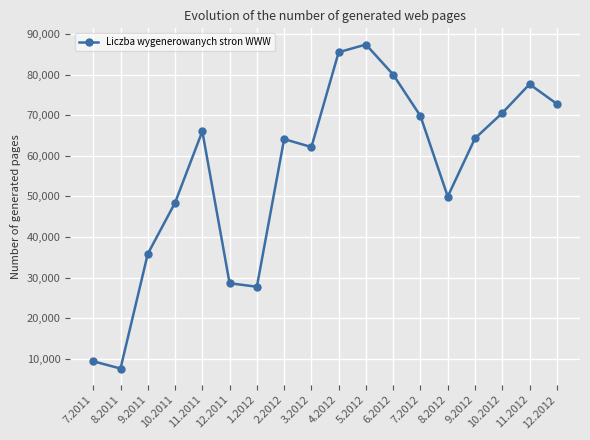

Which label corresponds to the smallest value in the chart?

8.2011